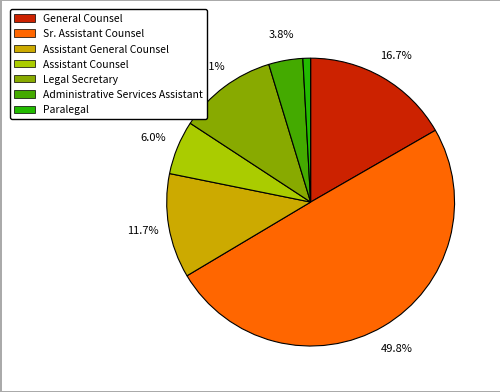

To the nearest percent, what is the difference between the largest and smallest slice percentages?

49%